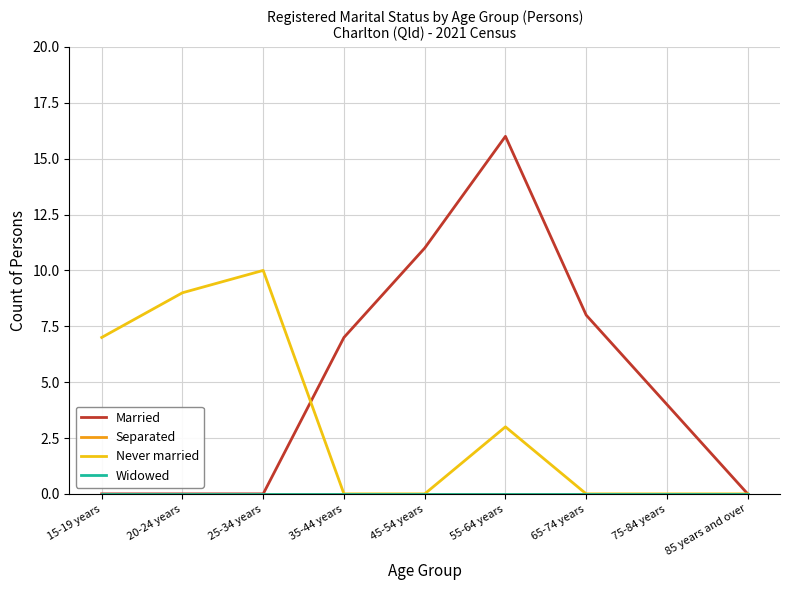

What is the label of the 2nd point from the left?

20-24 years